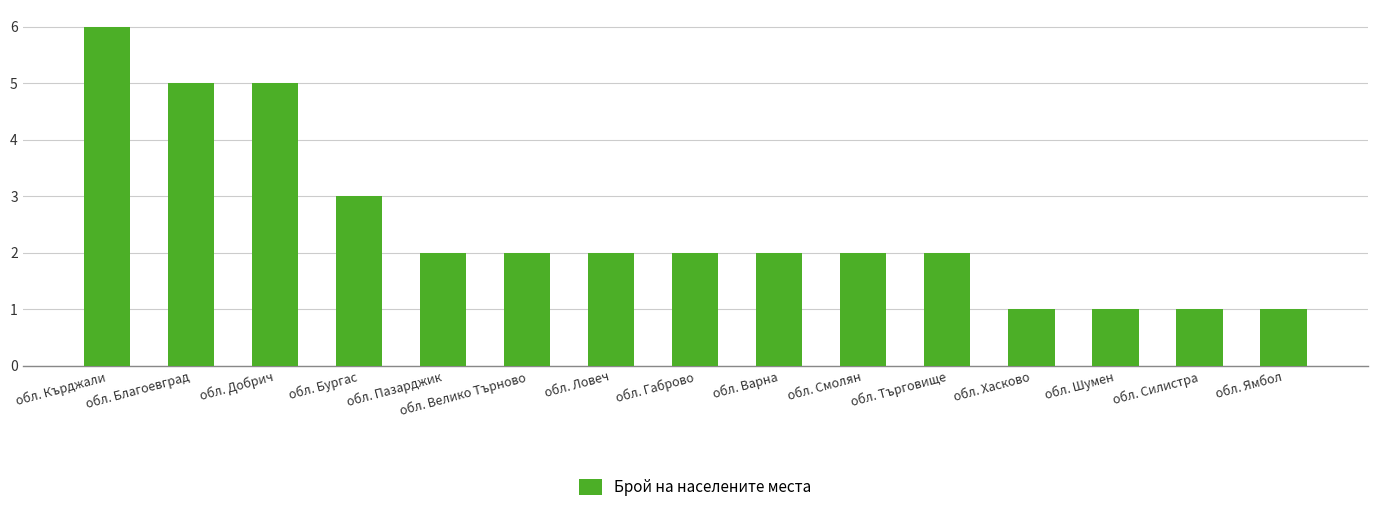

At which label does the data first exceed 2?

обл. Кърджали